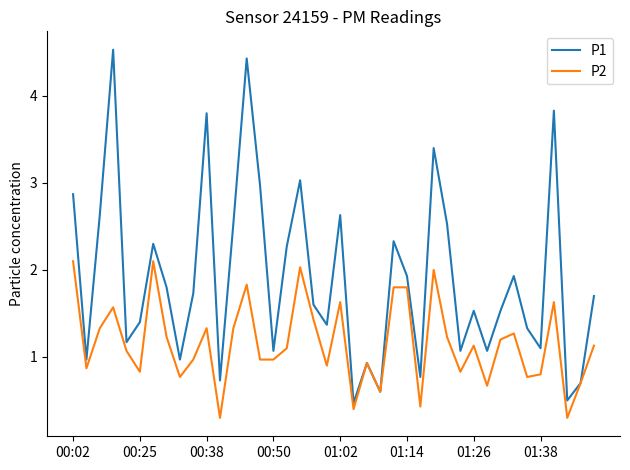

Rank the series by their average value, from highest to lowest.

P1, P2